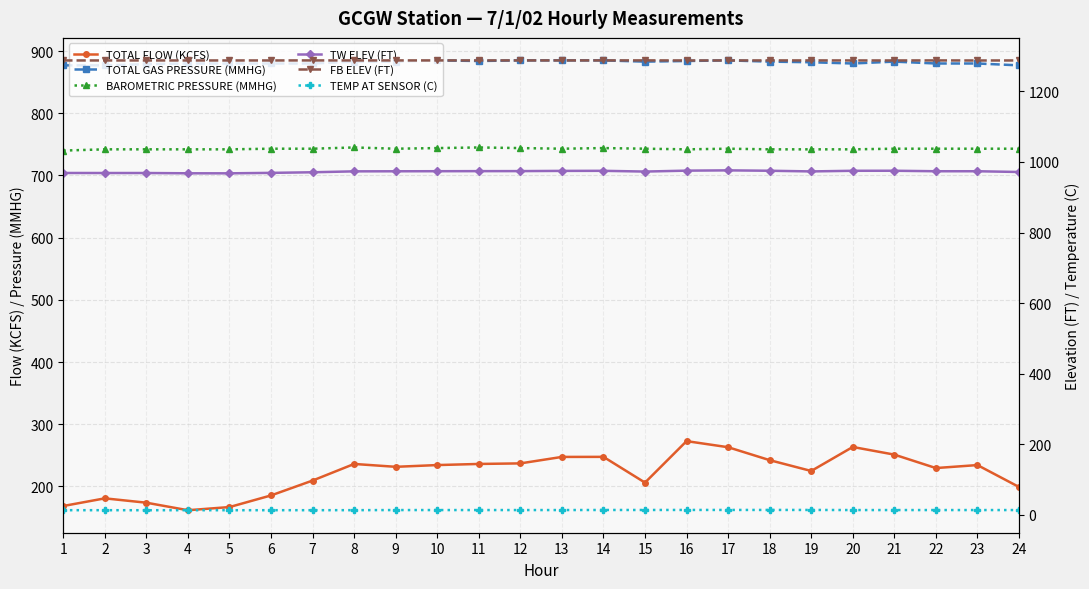

At which label does BAROMETRIC PRESSURE (MMHG) first exceed 743?

8